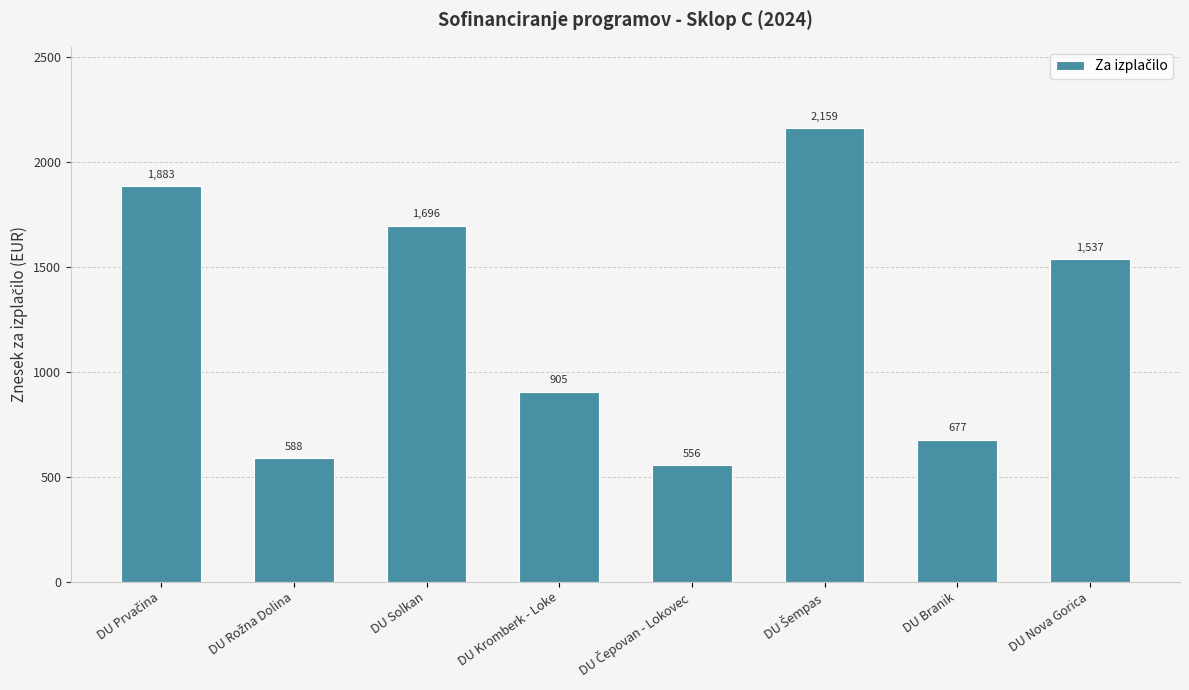

The value at DU Kromberk - Loke is 904.8. True or false?

True